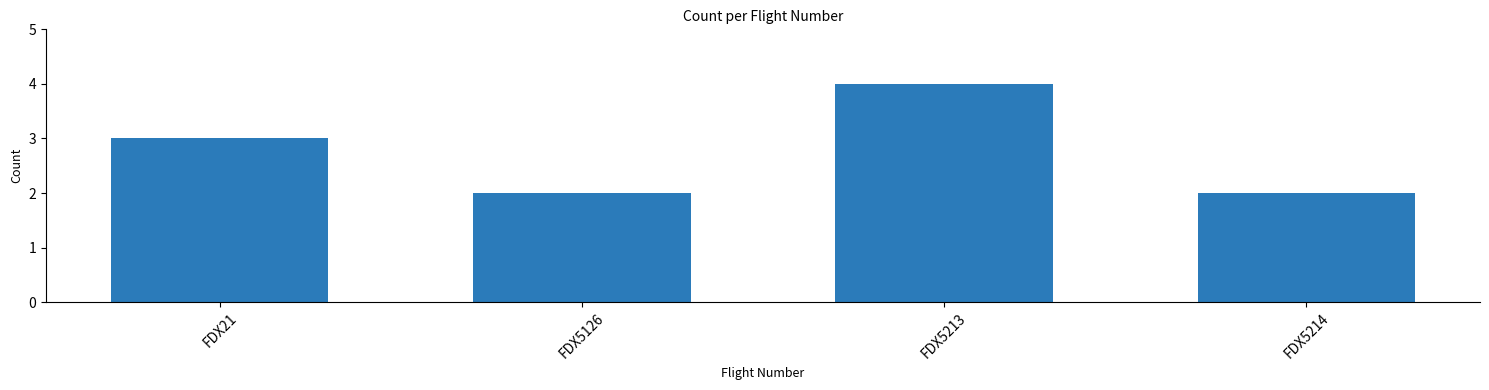

What is the value of the 2nd bar from the left?

2